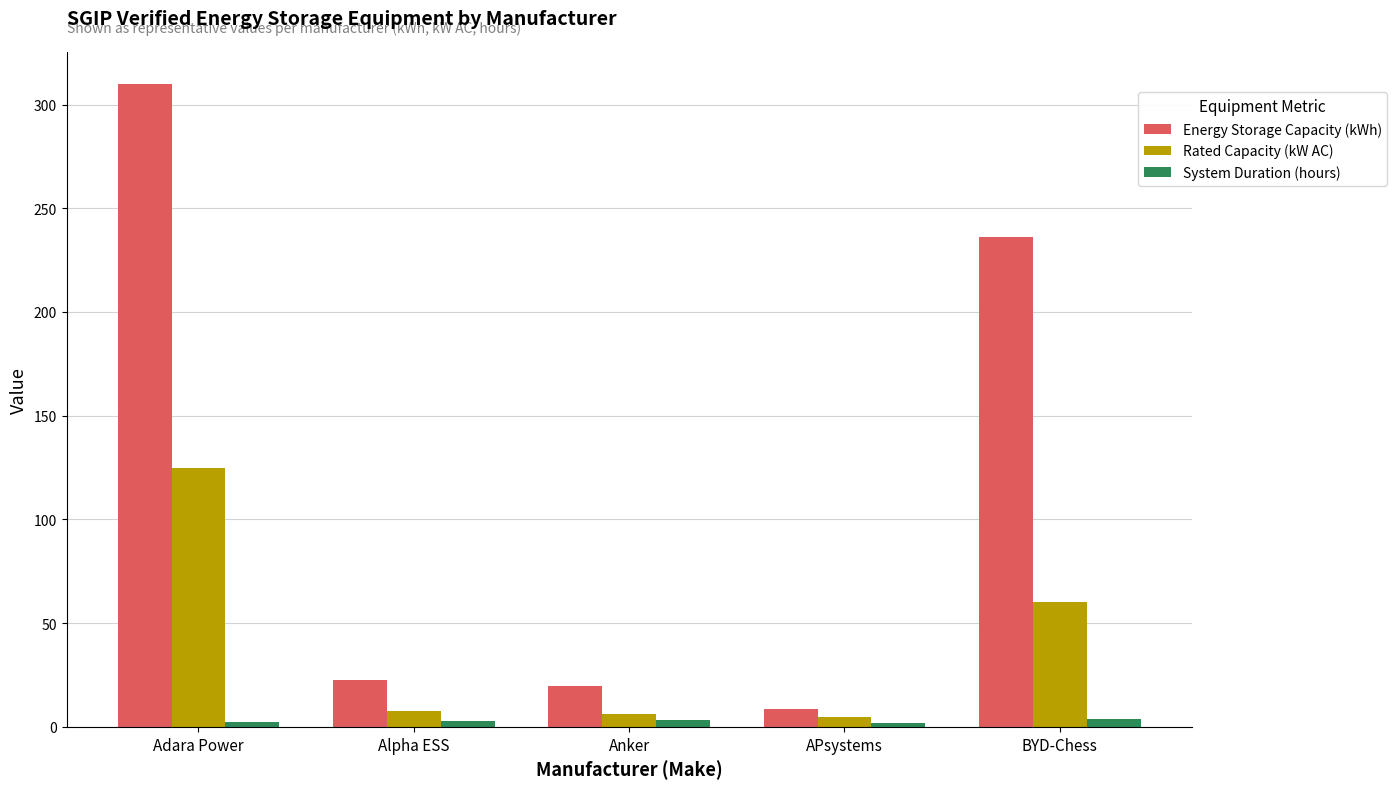

True or false: Energy Storage Capacity (kWh) has a value of 103.3 at BYD-Chess.

False